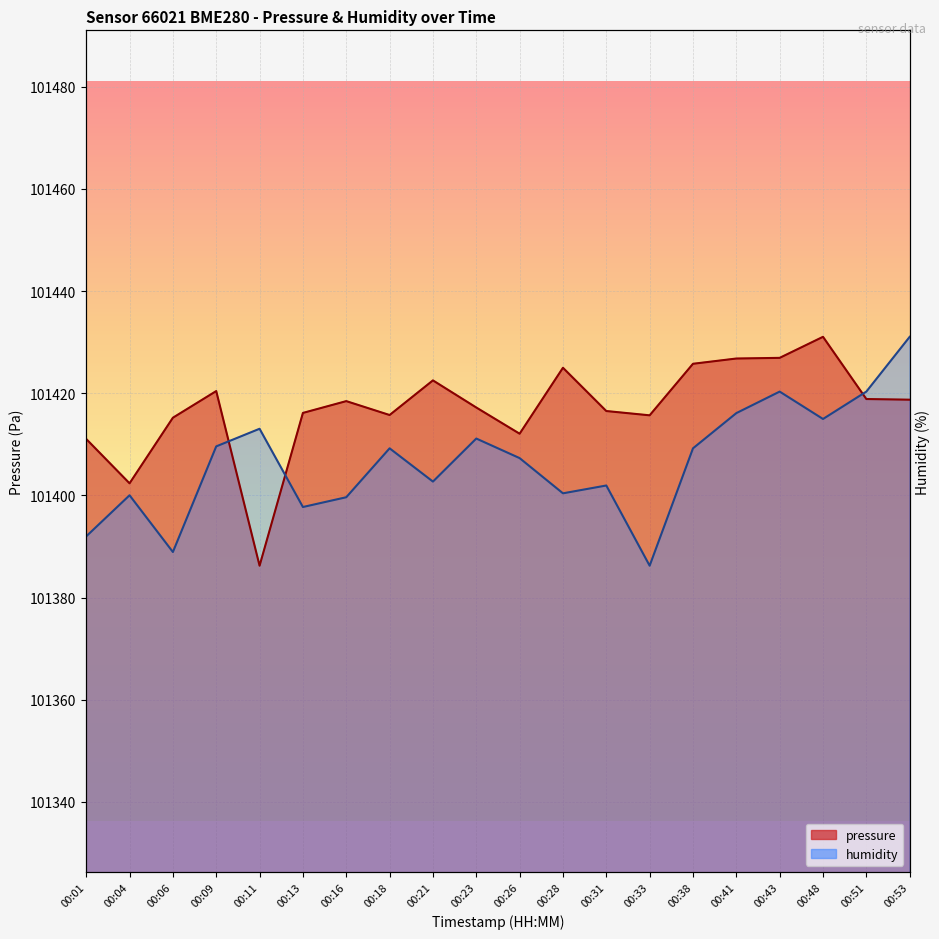

Which series changed the most between 00:23 and 00:51?

humidity